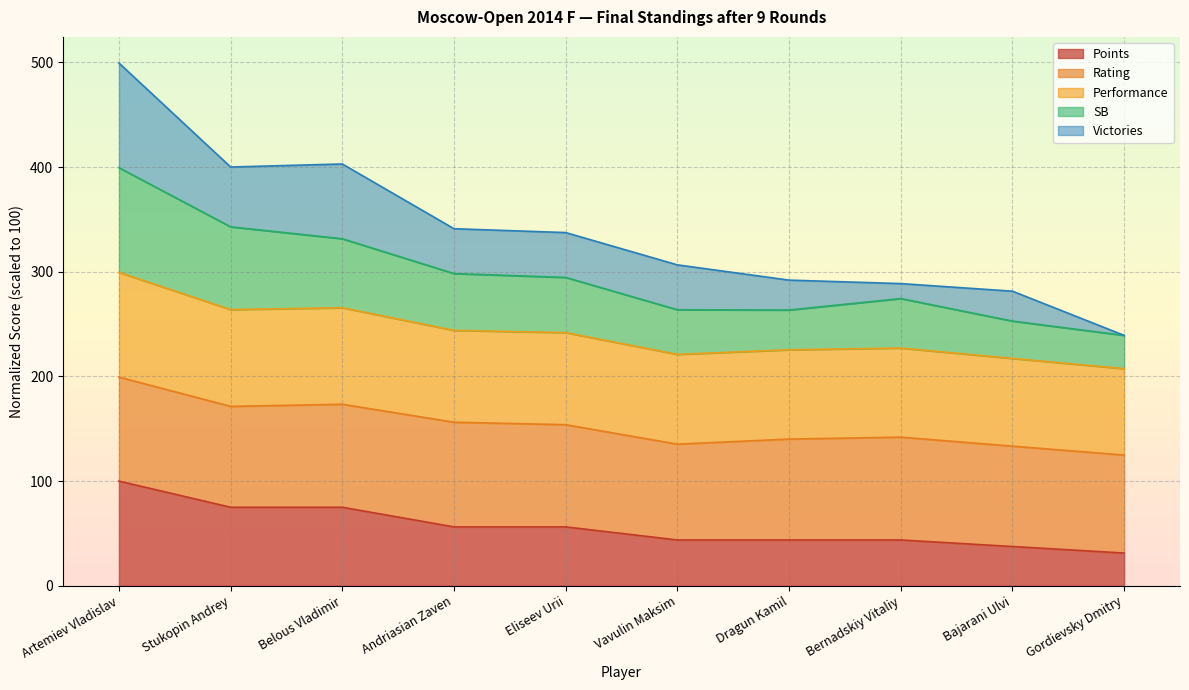

What is the total value across all series at Artemiev Vladislav?

499.4